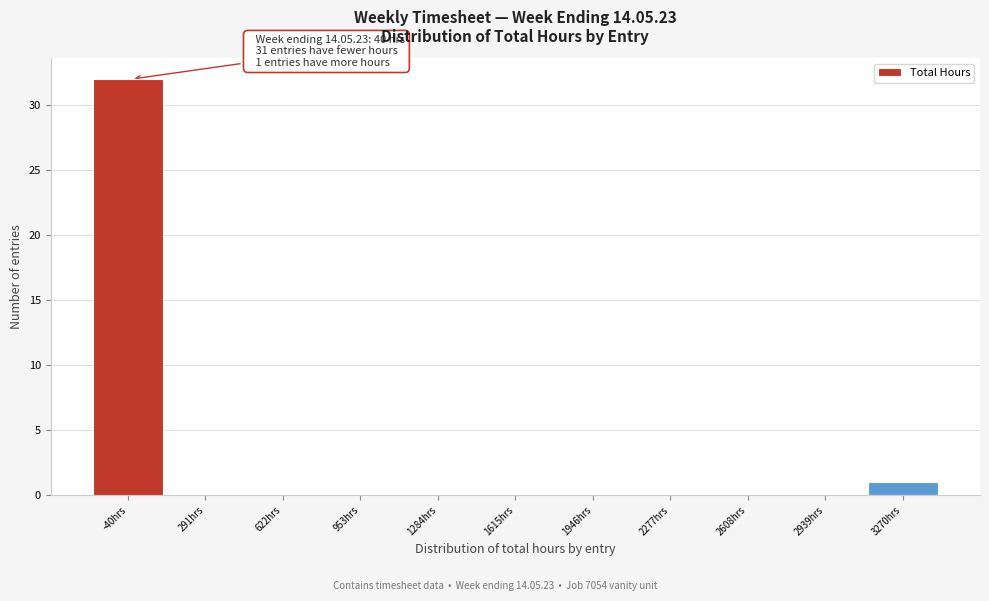

Reading left to right, what are all the values shown in this chart?

-40hrs=32	291hrs=0	622hrs=0	953hrs=0	1284hrs=0	1615hrs=0	1946hrs=0	2277hrs=0	2608hrs=0	2939hrs=0	3270hrs=1